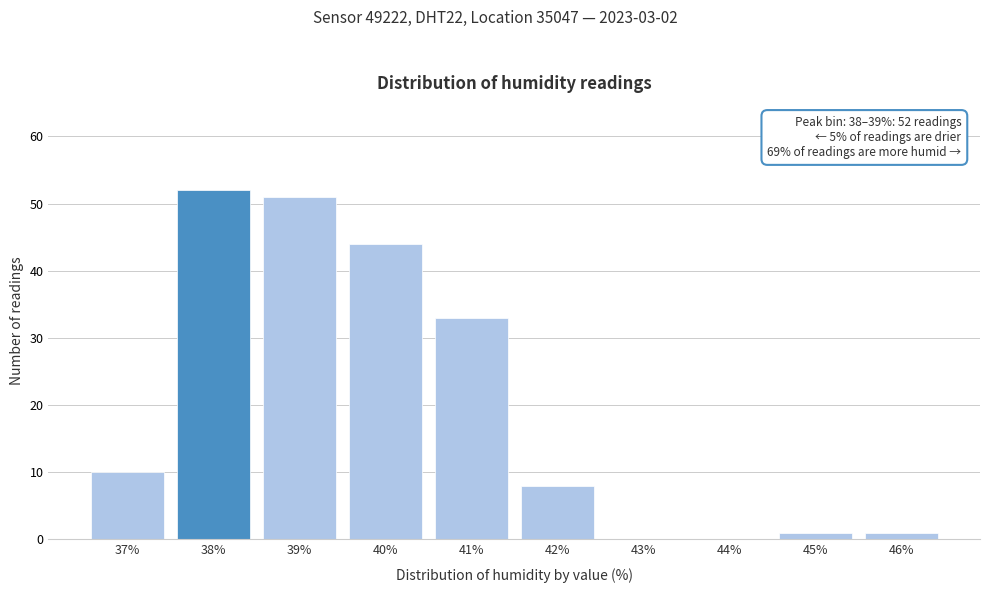

Reading right to left, extract all data points from this chart.

46%=1	45%=1	44%=0	43%=0	42%=8	41%=33	40%=44	39%=51	38%=52	37%=10